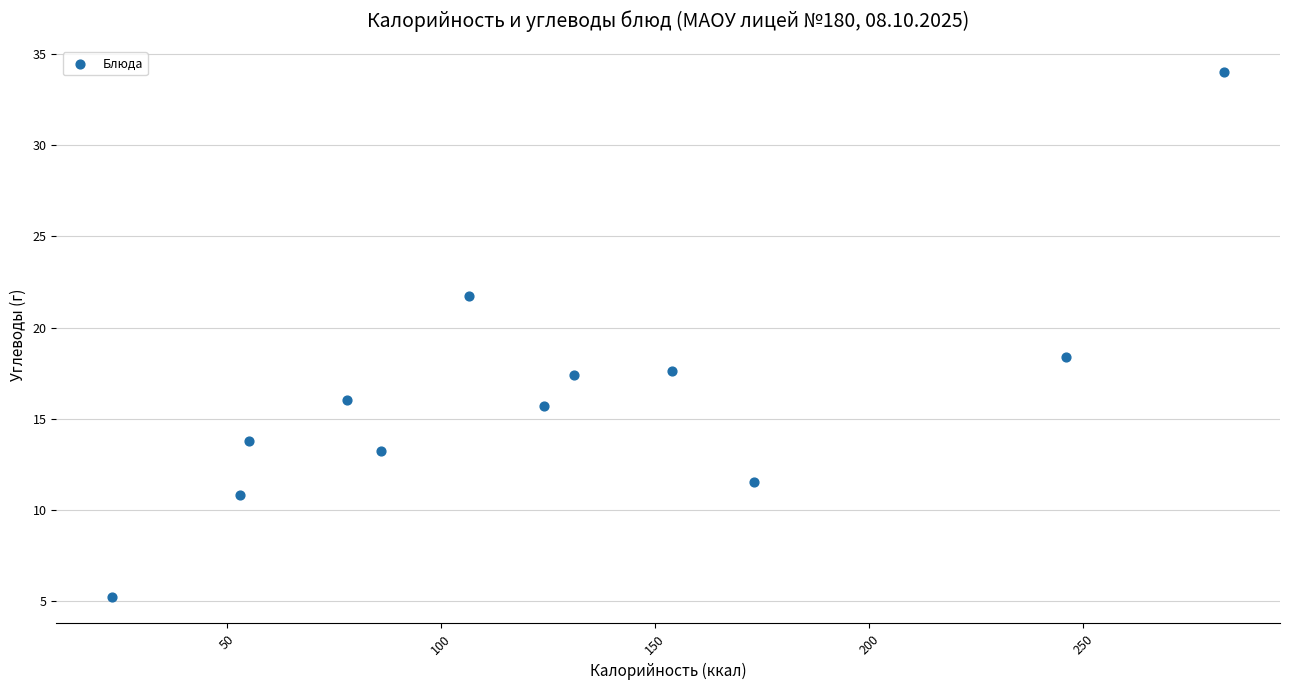

What Y value in the scatter plot is closest to 19?

18.4